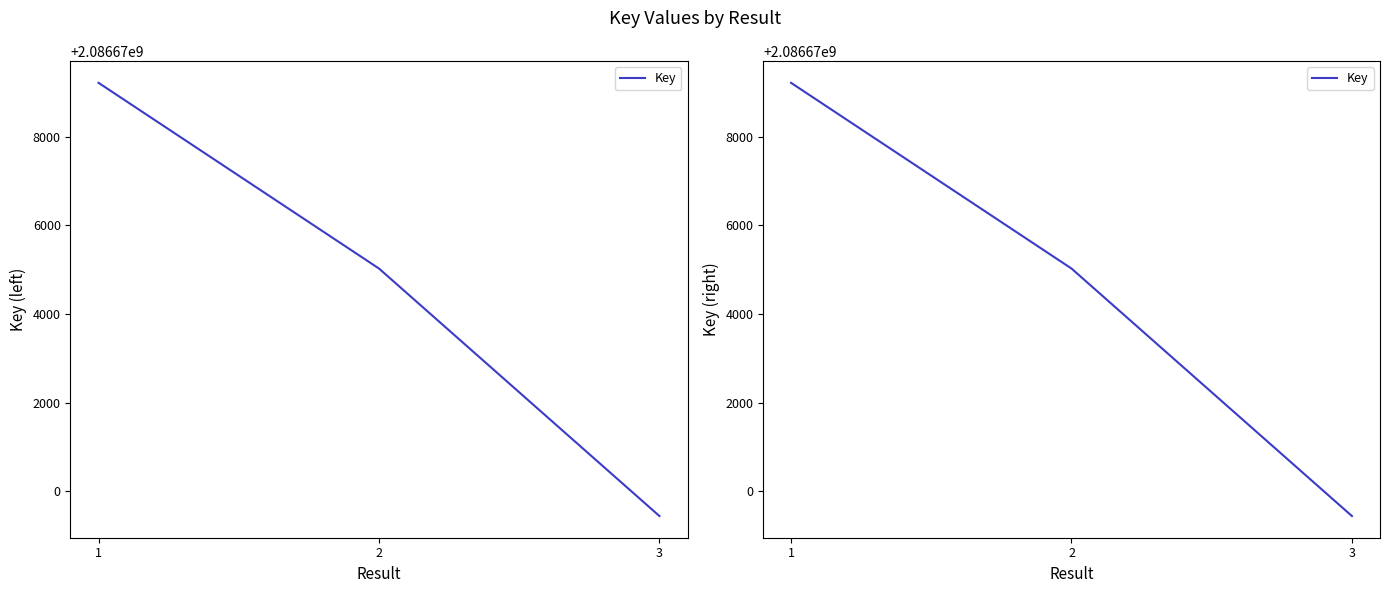

What is the change in value from 1 to 3?

-9775